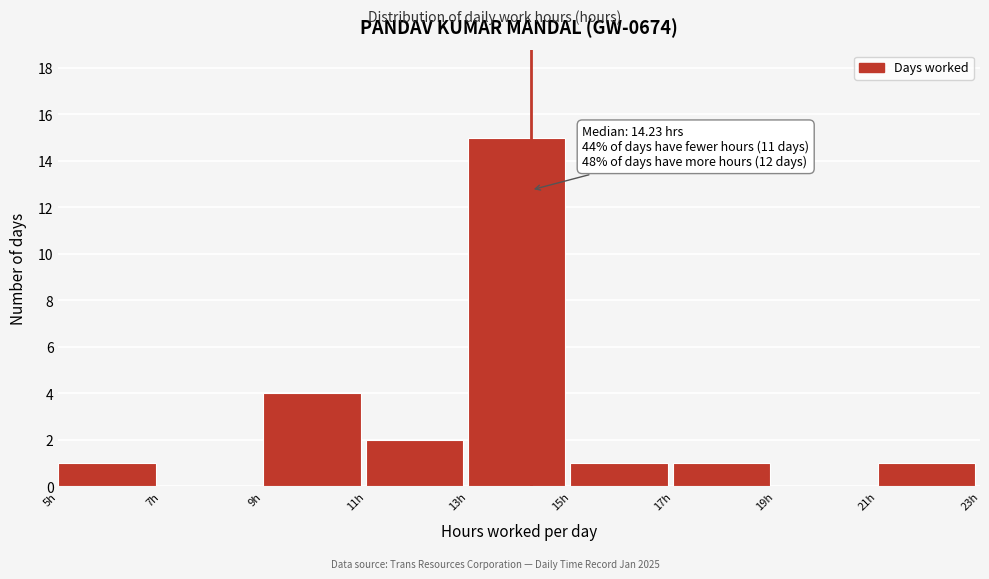

Over which range of the x-axis is the bar tallest?

13 to 15